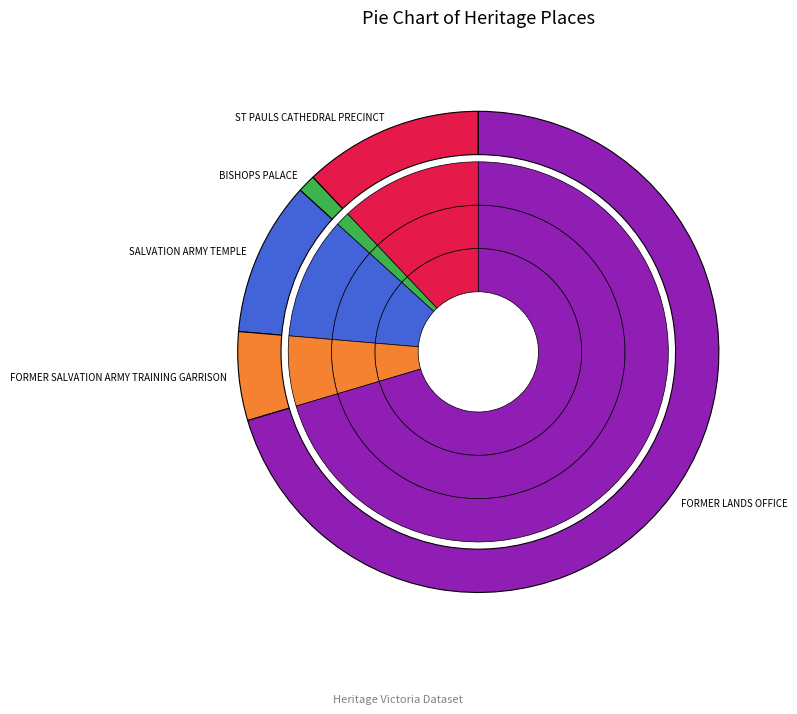

What is the smallest slice in the pie chart?

BISHOPS PALACE